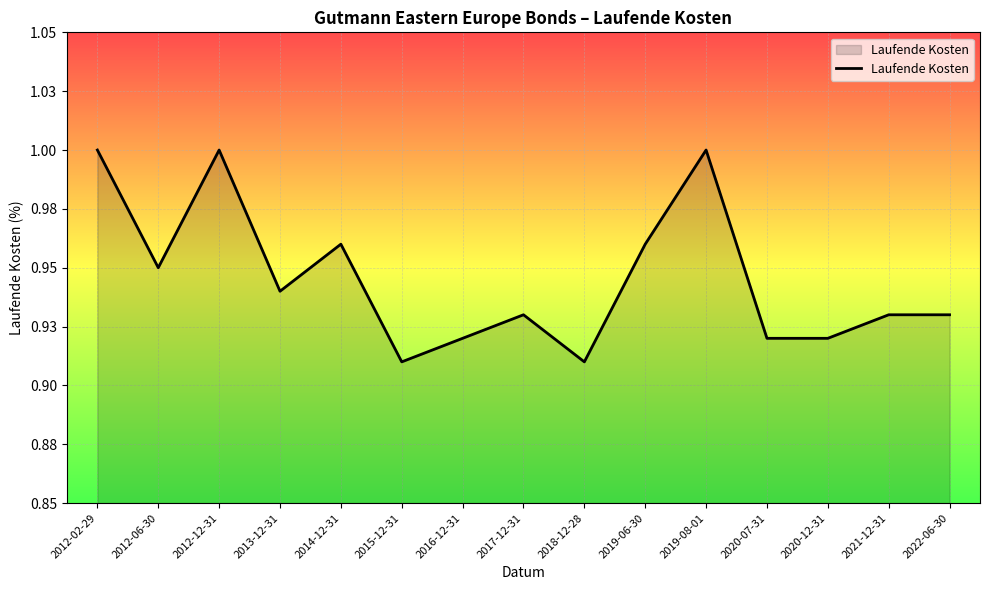

What is the approximate value at 2012-06-30?

0.9